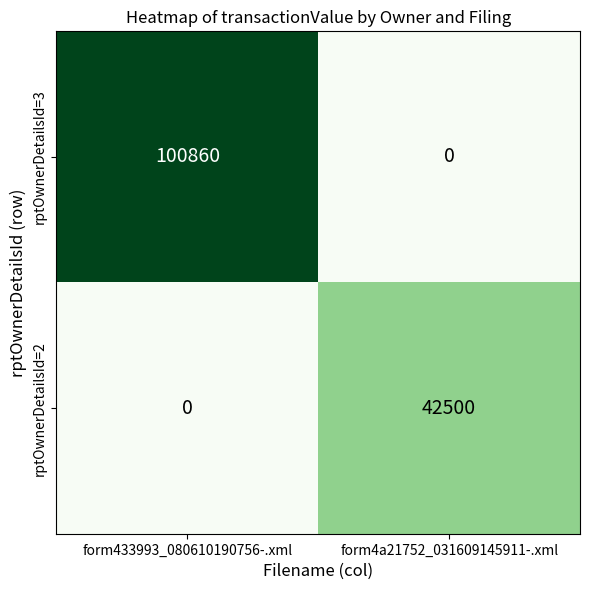

List the series in order of their peak value, highest first.

rptOwnerDetailsId=3, rptOwnerDetailsId=2